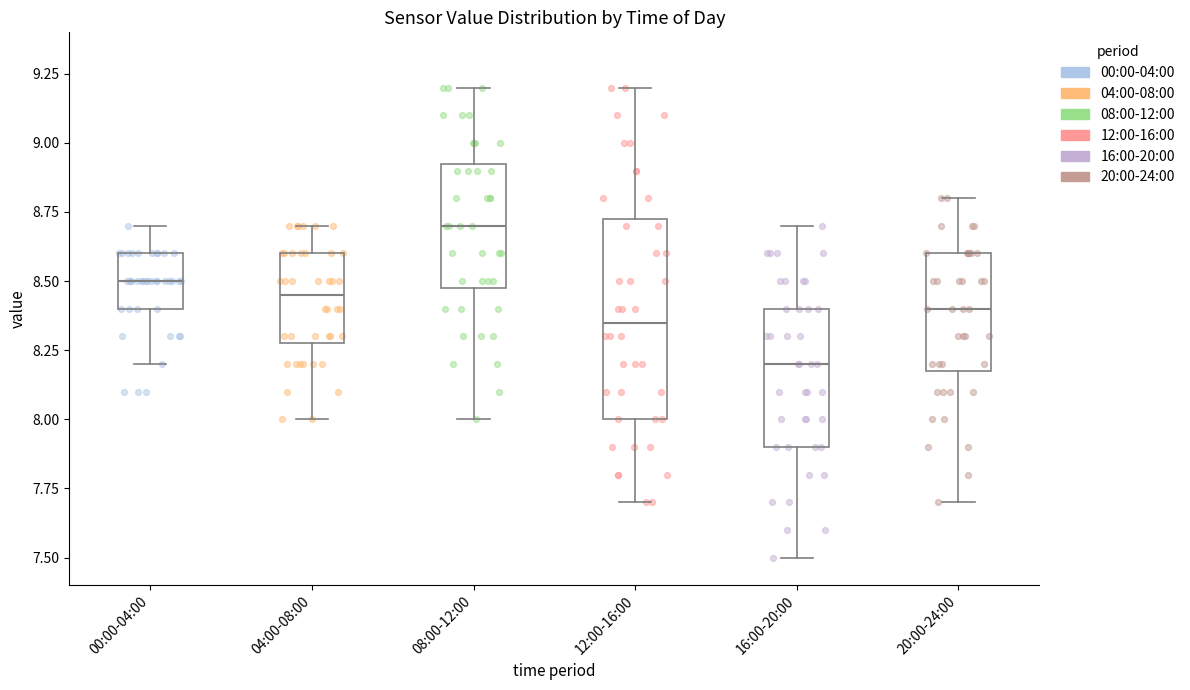

Reading left to right, transcribe this box plot: for each box, give where its median line is, the range the box spans, and where its two whiskers end, as read against the y-axis. The values are not printed on the chart, so give them approximately, as read against the axis.

00:00-04:00: median 8.50, box 8.40 to 8.60, whiskers 8.20 to 8.70
04:00-08:00: median 8.45, box 8.30 to 8.60, whiskers 8.00 to 8.70
08:00-12:00: median 8.70, box 8.50 to 8.95, whiskers 8.00 to 9.20
12:00-16:00: median 8.35, box 8.00 to 8.75, whiskers 7.70 to 9.20
16:00-20:00: median 8.20, box 7.90 to 8.40, whiskers 7.50 to 8.70
20:00-24:00: median 8.40, box 8.20 to 8.60, whiskers 7.70 to 8.80